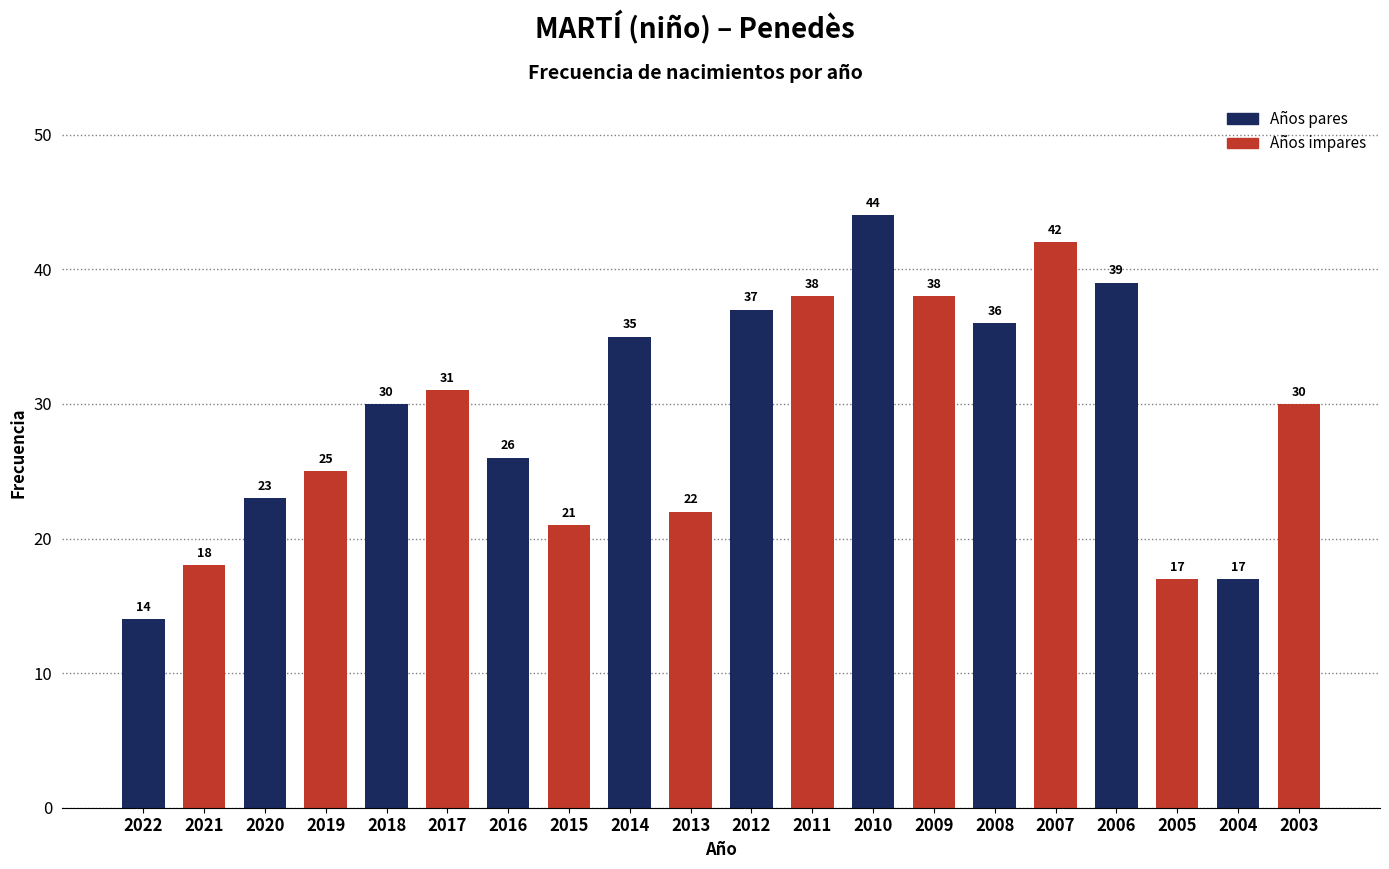

What is the value of the 19th bar from the left?

17